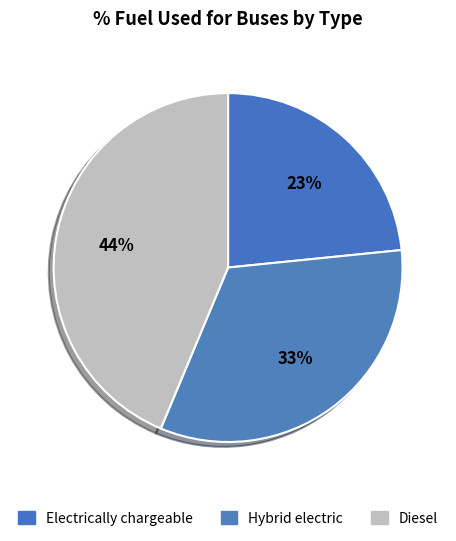

Combined, what portion of the pie is Electrically chargeable and Diesel?

67.1%